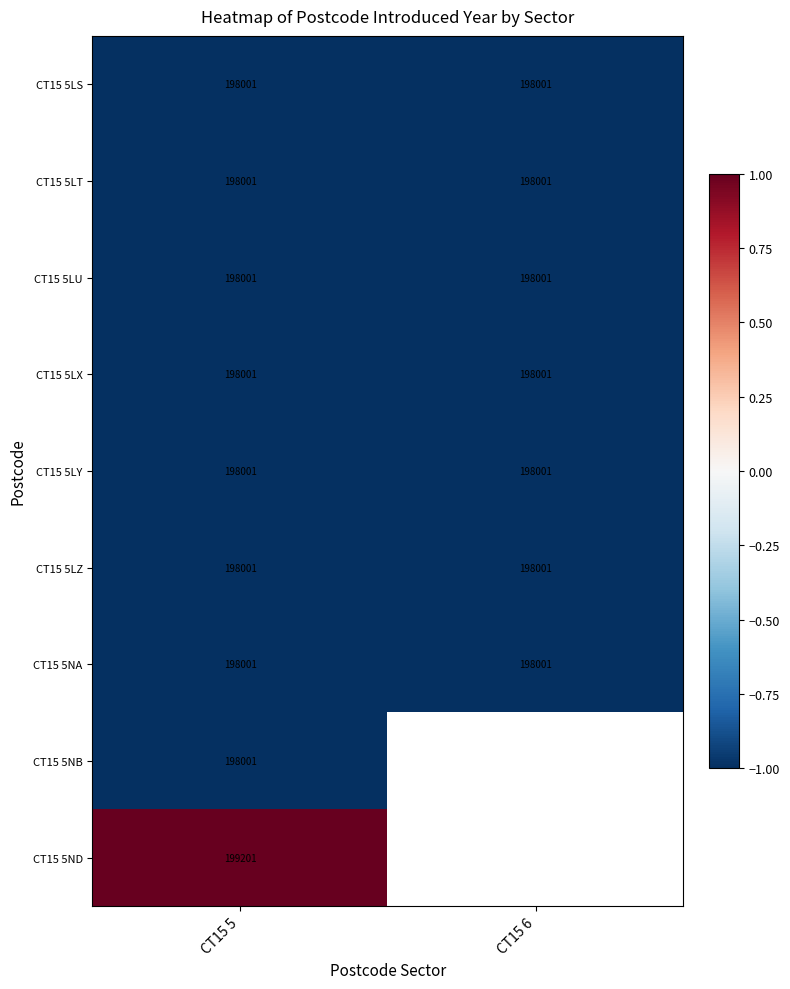

Which label corresponds to the smallest value in the chart?

CT15 5